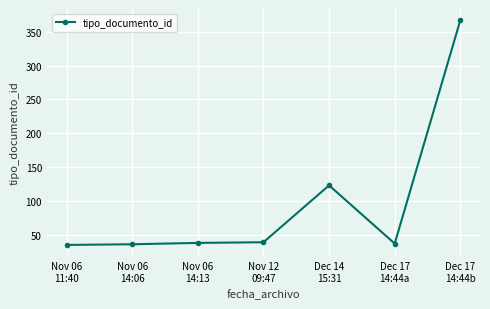

What is the value of the 7th point from the left?

367